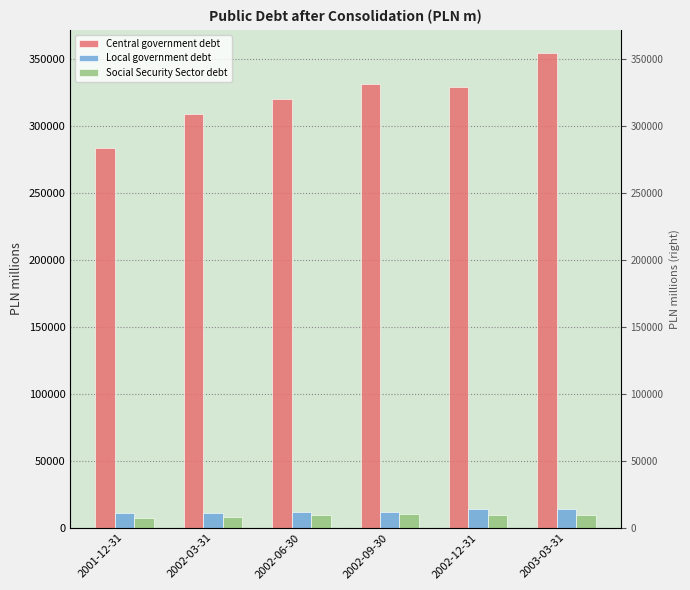

How many data points does each series have?

6